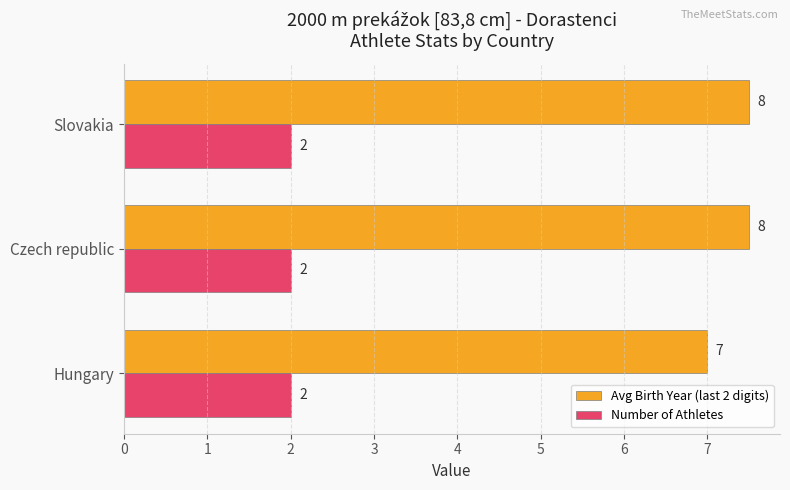

List the series in order of their peak value, lowest first.

Number of Athletes, Avg Birth Year (last 2 digits)